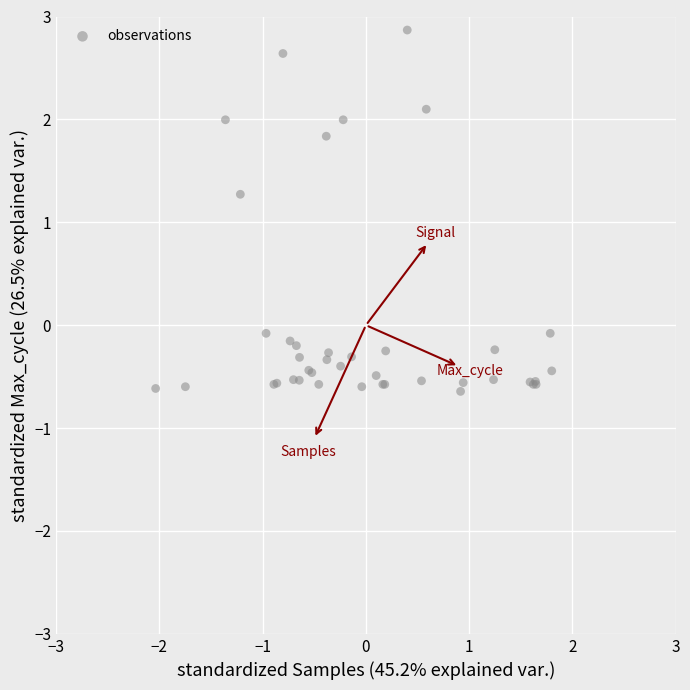

What Y value in the scatter plot is closest to 1?

1.3